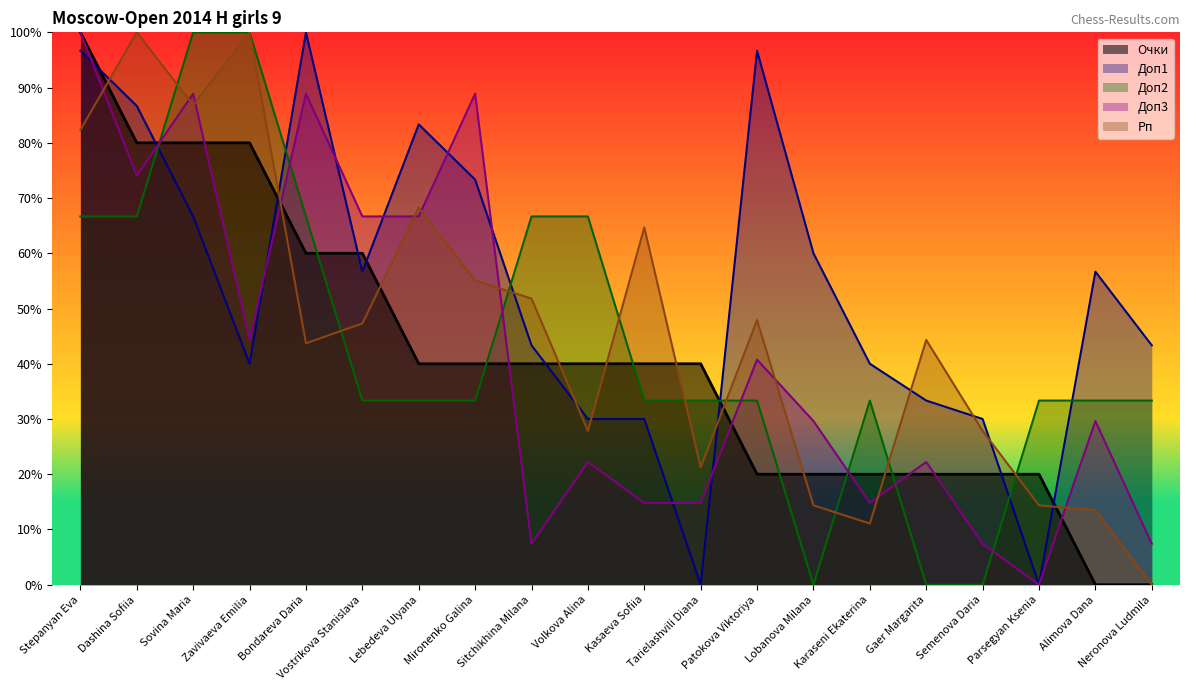

Which series has the largest range (max minus min)?

Очки